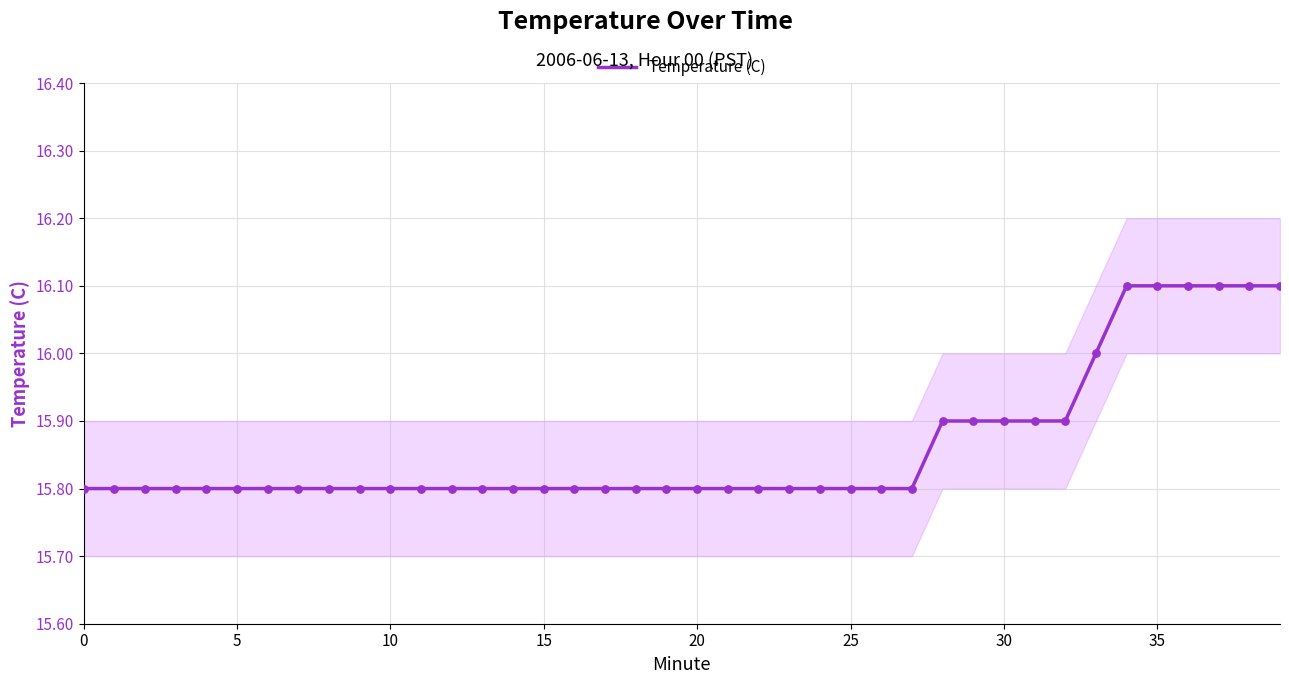

Approximately how many times larger is the value at 11 compared to 34?

1.0